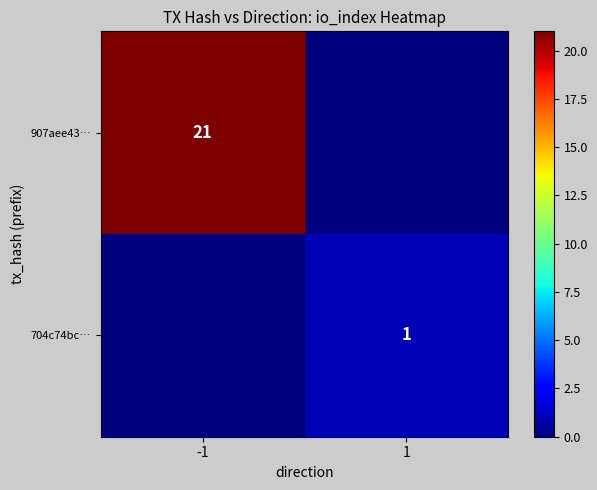

The value of 907aee43… at -1 is 8. True or false?

False